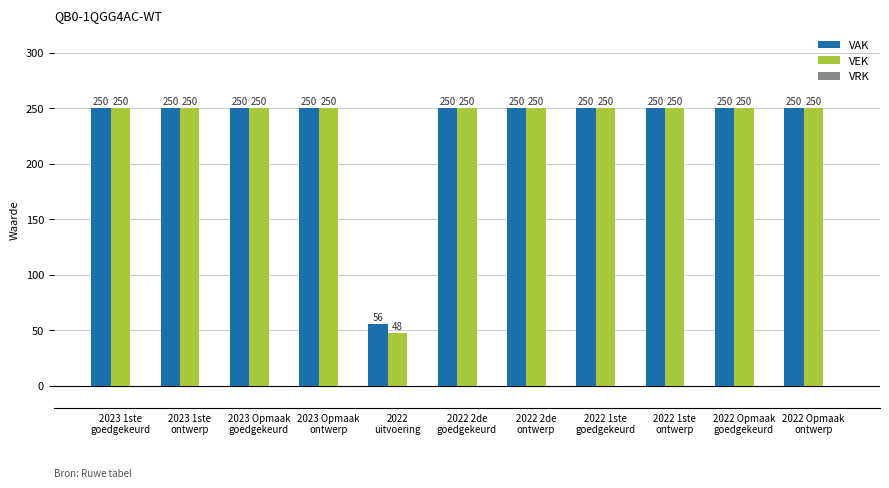

Which series has the largest total across all categories?

VAK